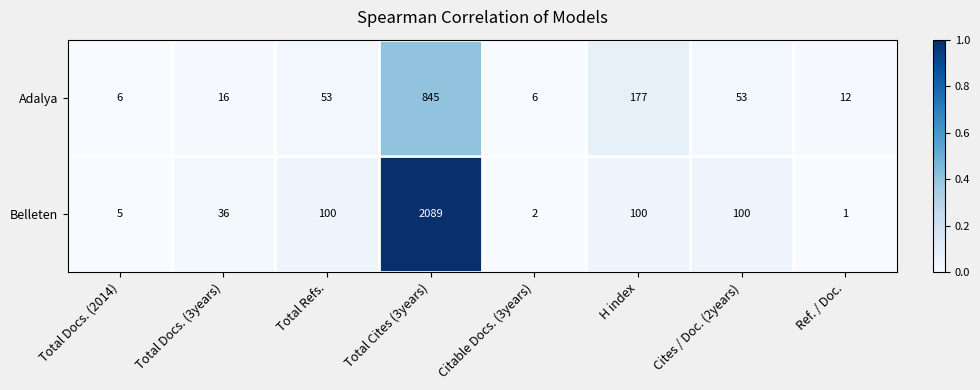

Reading left to right, list all the values displayed in this chart.

Adalya: 6	16	53	845	6	177	53	12
Belleten: 5	36	100	2089	2	100	100	1